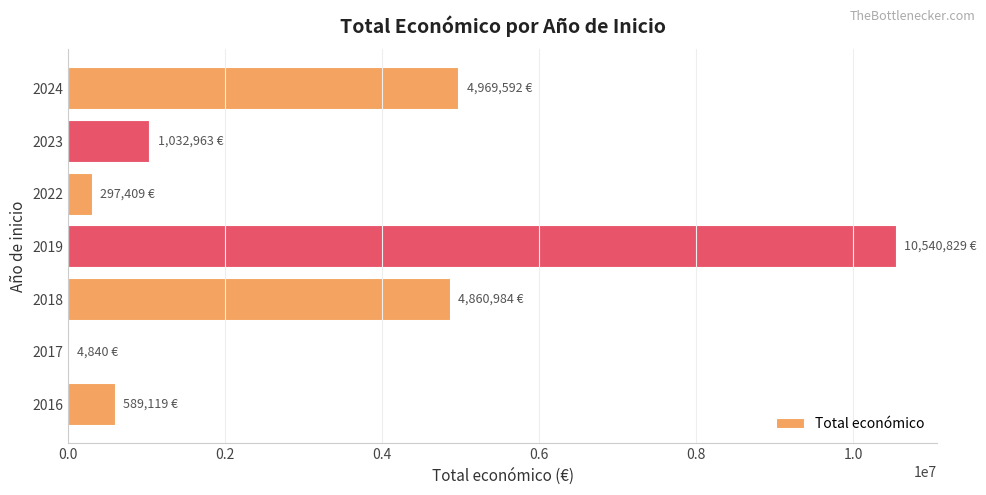

The value at 2024 is 6864424. True or false?

False